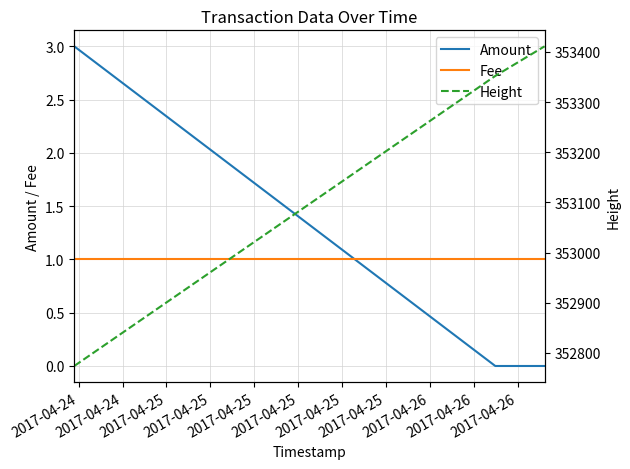

What is the difference between the maximum and minimum values in the Amount series?

3